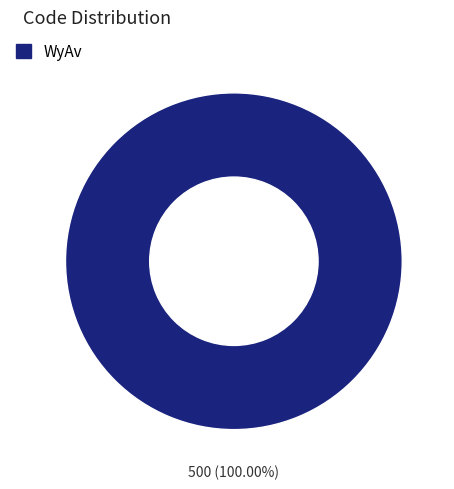

Is there any slice that represents more than half of the pie?

Yes